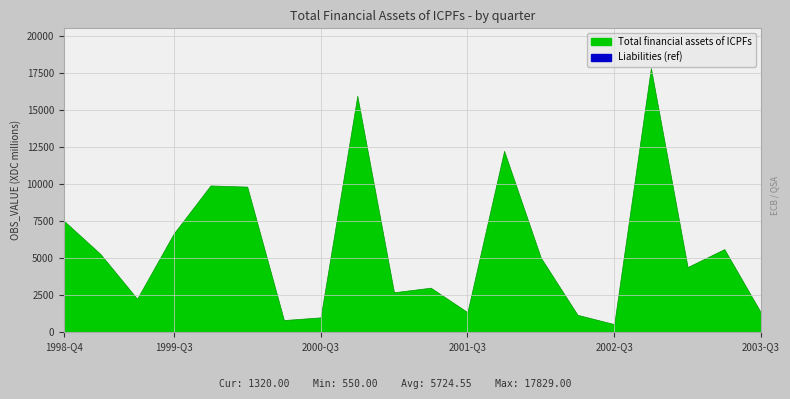

Reading left to right, extract all data points from this chart.

1998-Q4=7532	1999-Q1=5279	1999-Q2=2262	1999-Q3=6667	1999-Q4=9904	2000-Q1=9827	2000-Q2=825	2000-Q3=1007	2000-Q4=15955	2001-Q1=2700	2001-Q2=3008	2001-Q3=1359	2001-Q4=12243	2002-Q1=5034	2002-Q2=1178	2002-Q3=550	2002-Q4=17829	2003-Q1=4400	2003-Q2=5612	2003-Q3=1320